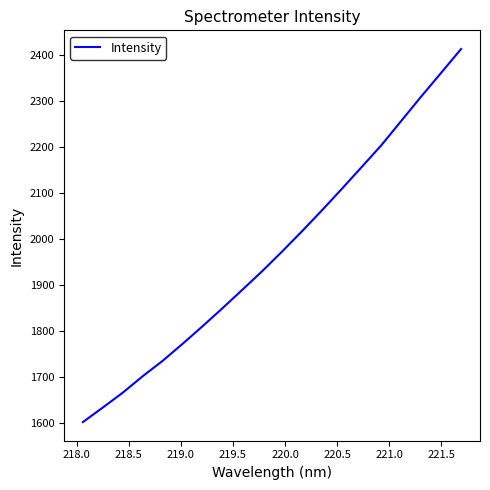

What is the difference between the maximum and minimum values?

808.9